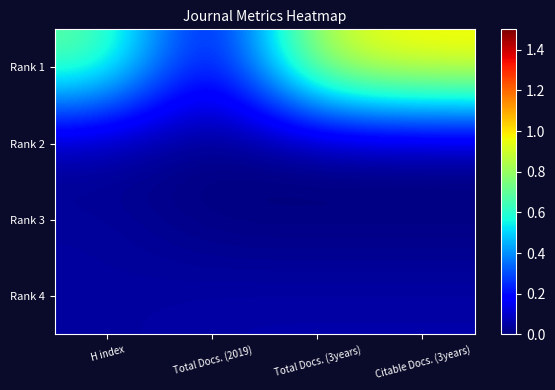

Count the number of data series in this chart.

4